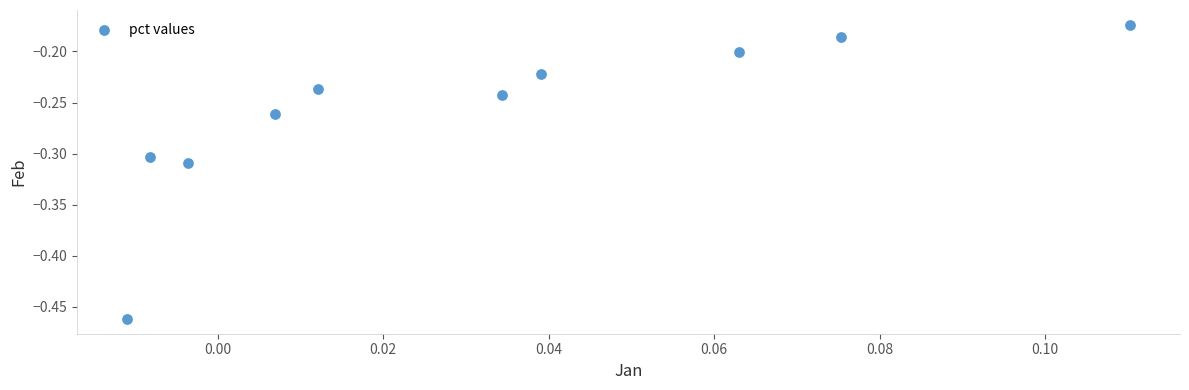

What is the range of Y values (max minus min)?

0.3